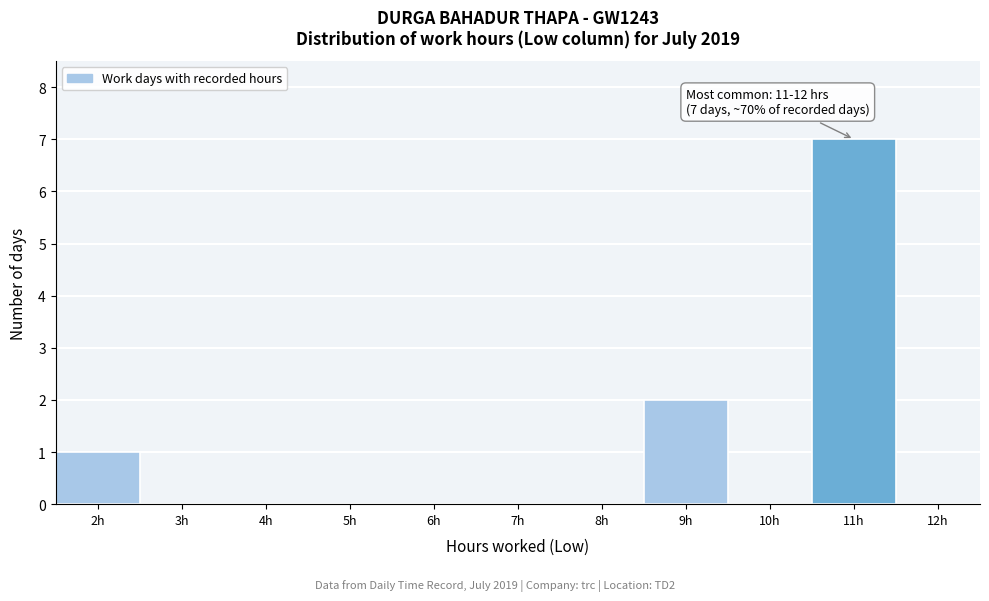

Reading left to right, what are all the values shown in this chart?

2h=1	3h=0	4h=0	5h=0	6h=0	7h=0	8h=0	9h=2	10h=0	11h=7	12h=0